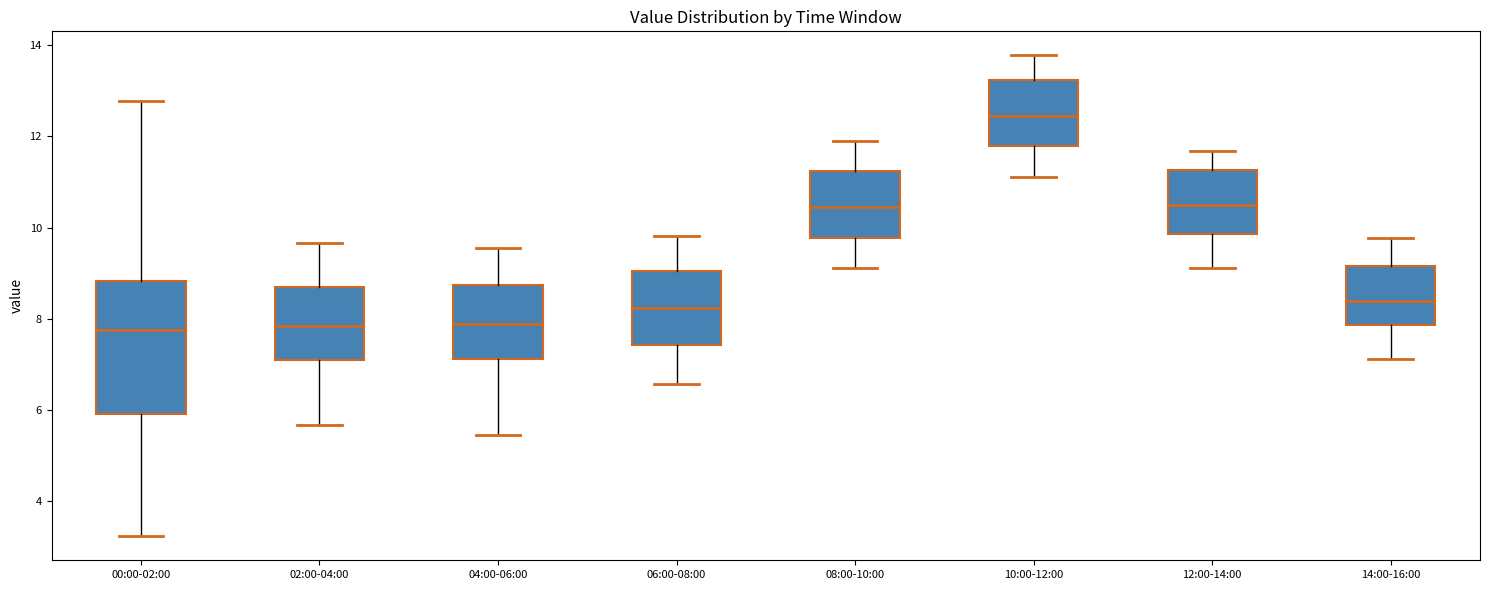

Where does the lower whisker of the box for 04:00-06:00 end on the y-axis? The values are not printed on the chart, so give them approximately, as read against the axis.

5.4